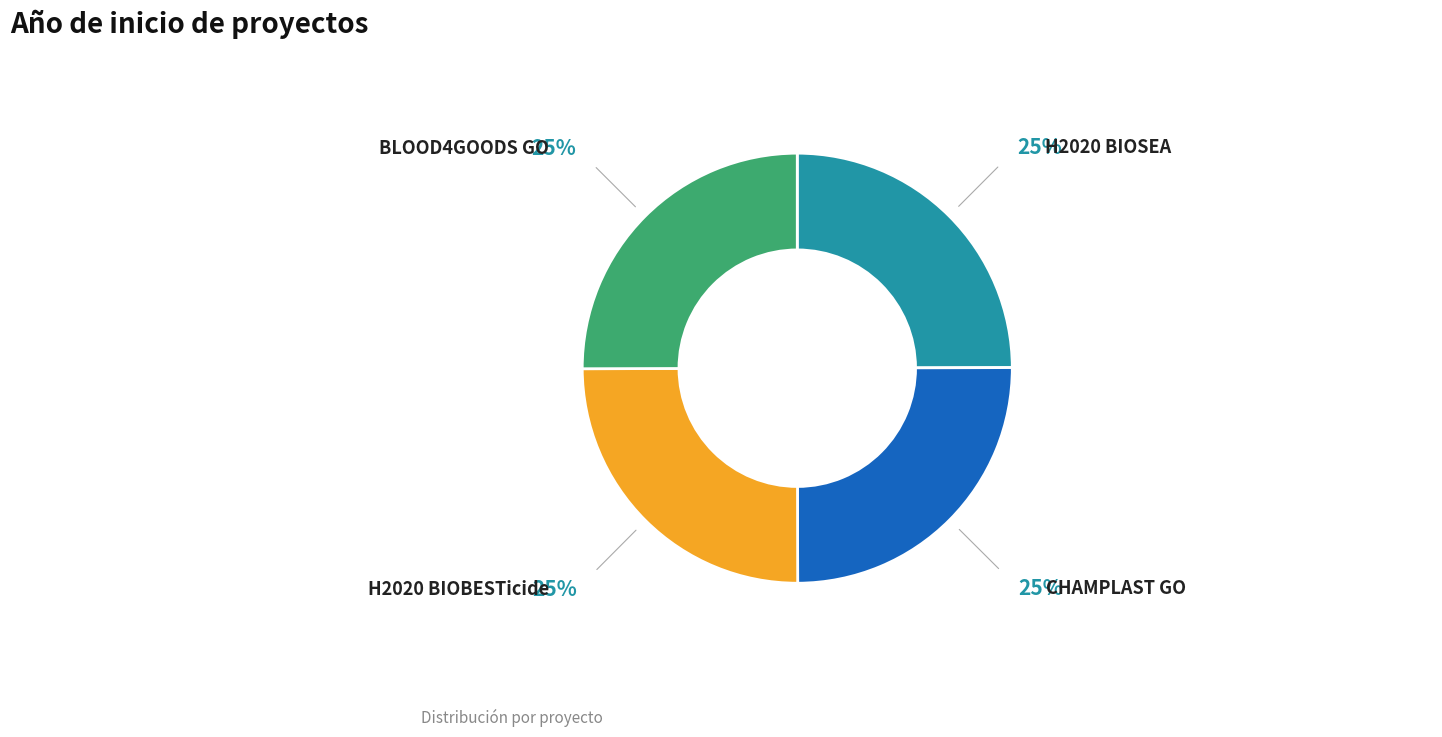

Does any single category account for the majority?

No